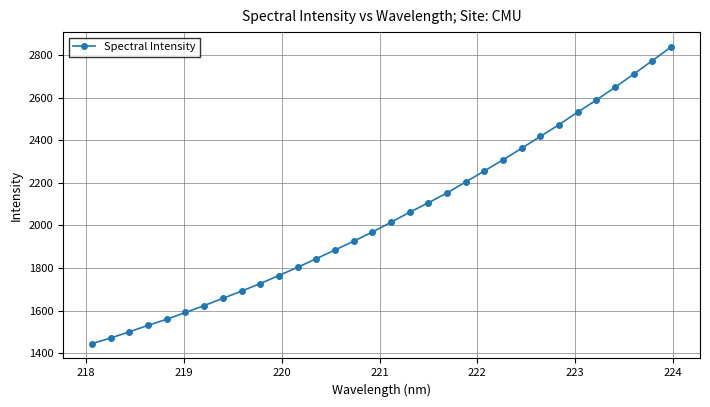

What is the sum of all values?

65447.5